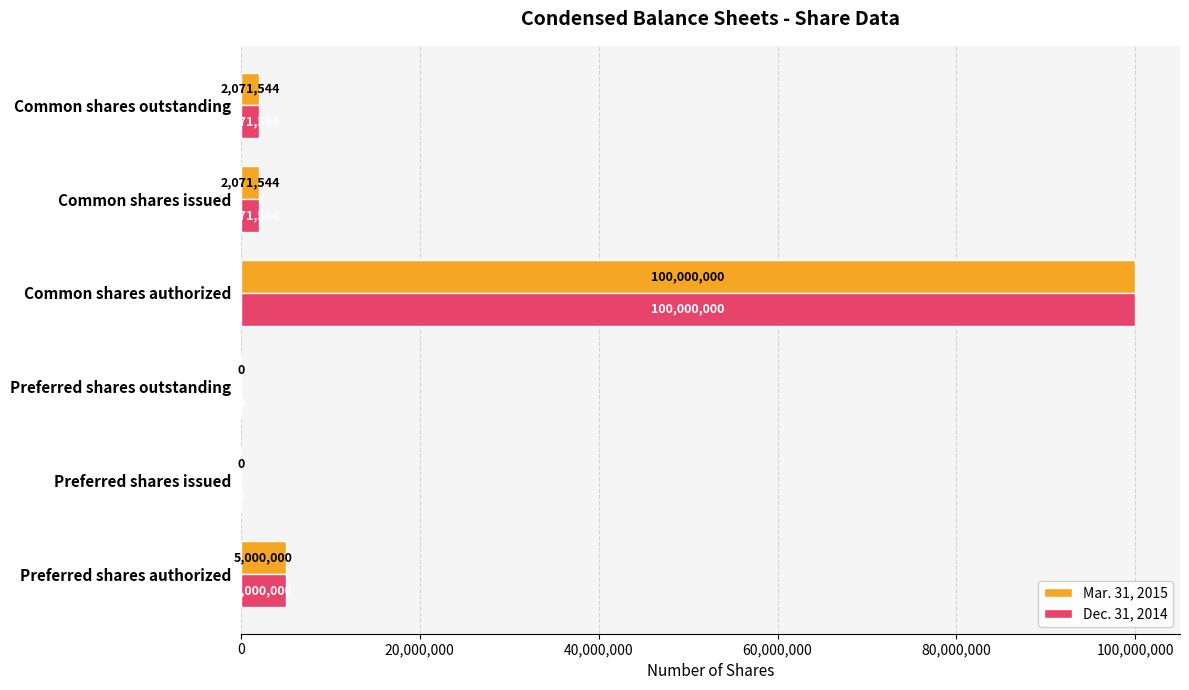

The Mar. 31, 2015 series shows -59070897 at Preferred shares issued. True or false?

False